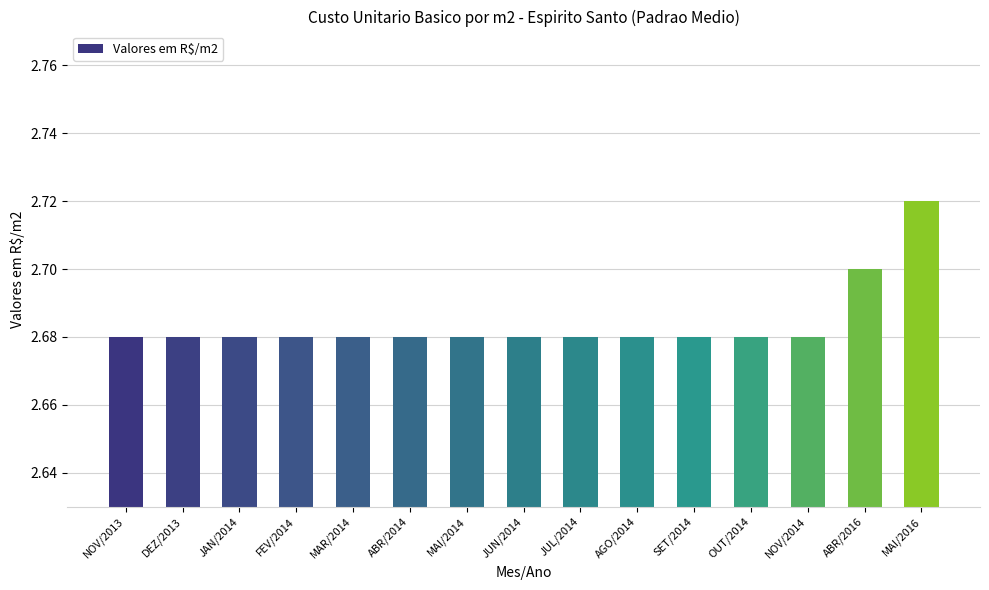

What is the sum of the values at MAI/2016 and NOV/2013?

5.4